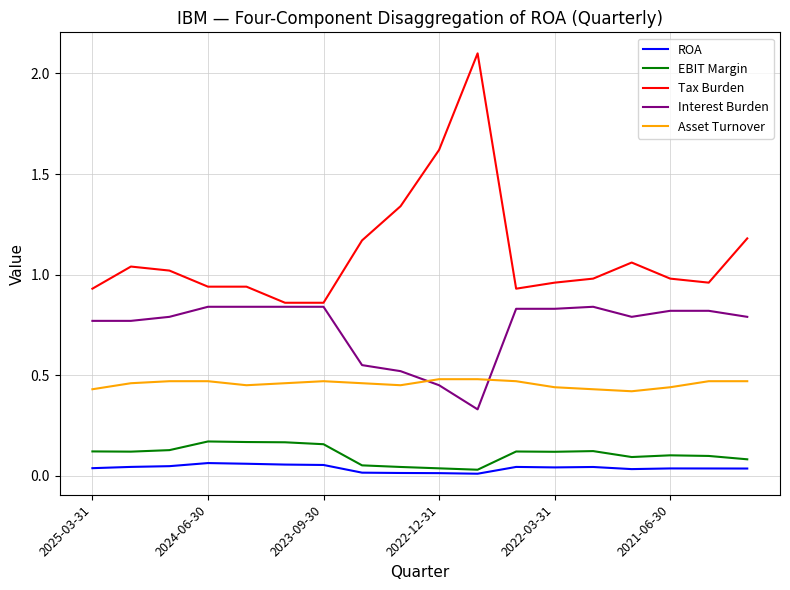

Which series has the largest total across all categories?

Tax Burden